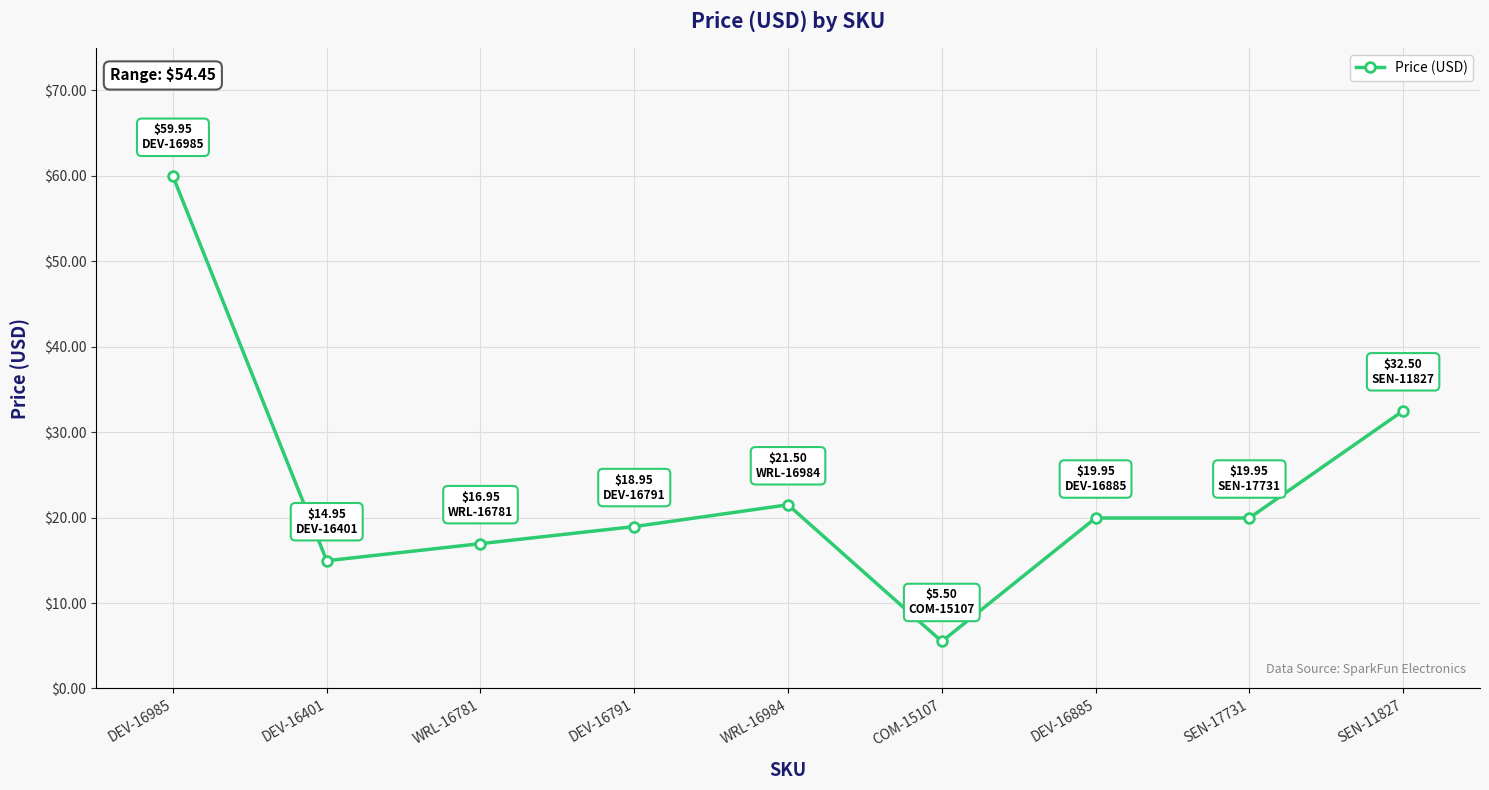

Where is the first local maximum?

WRL-16984